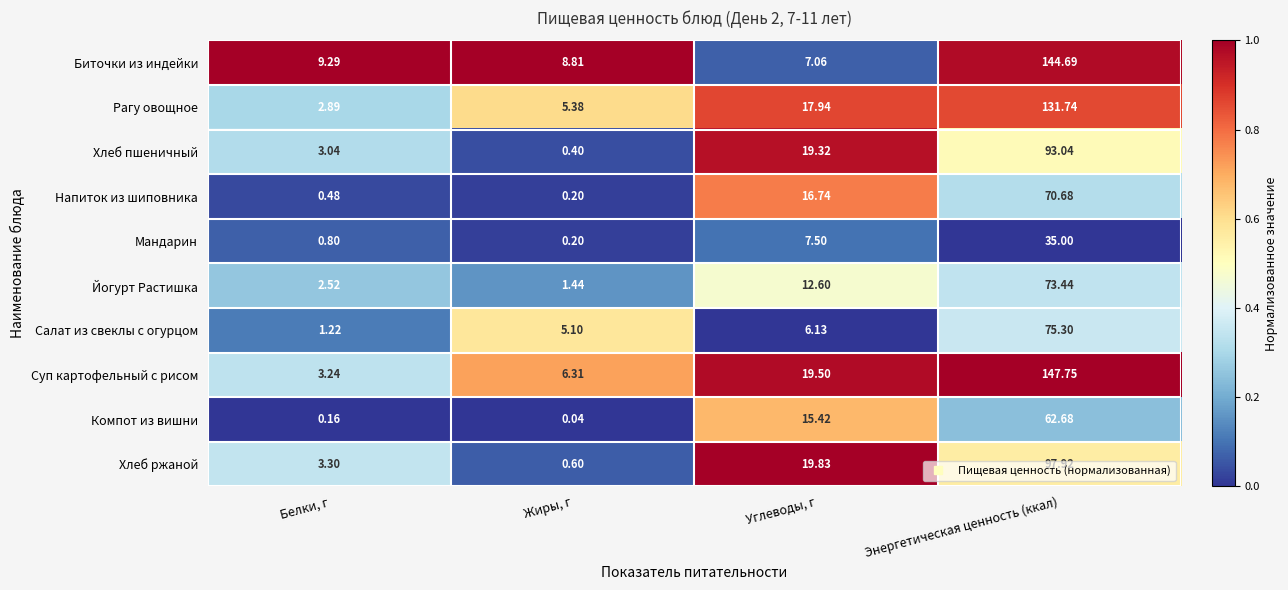

At how many categories does at least one series exceed 0?

4